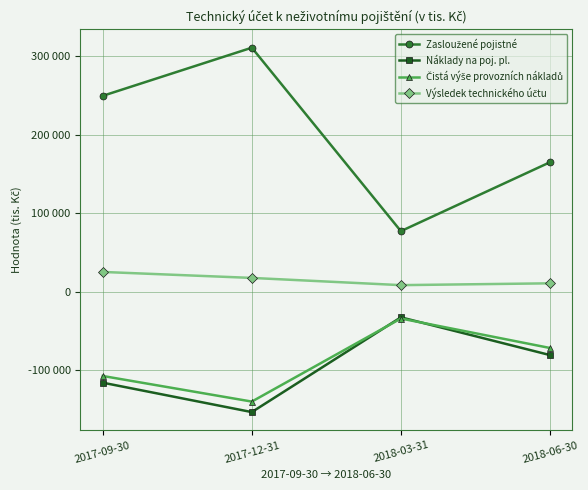

How many values in the Čistá výše provozních nákladů series exceed -71841?

1